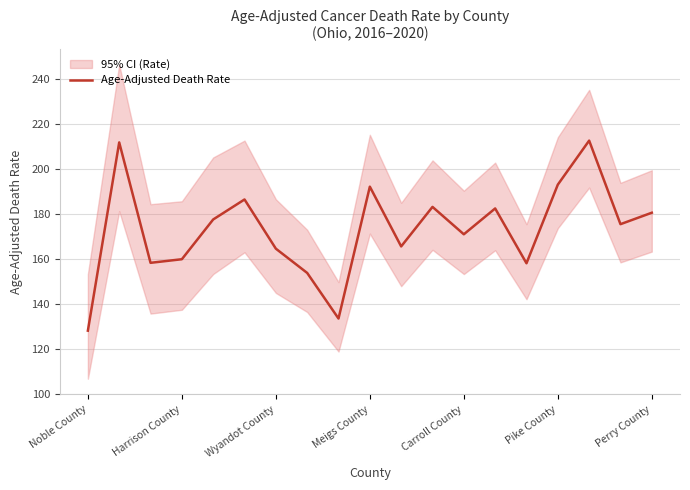

What is the difference between the second highest and second lowest values?

78.4